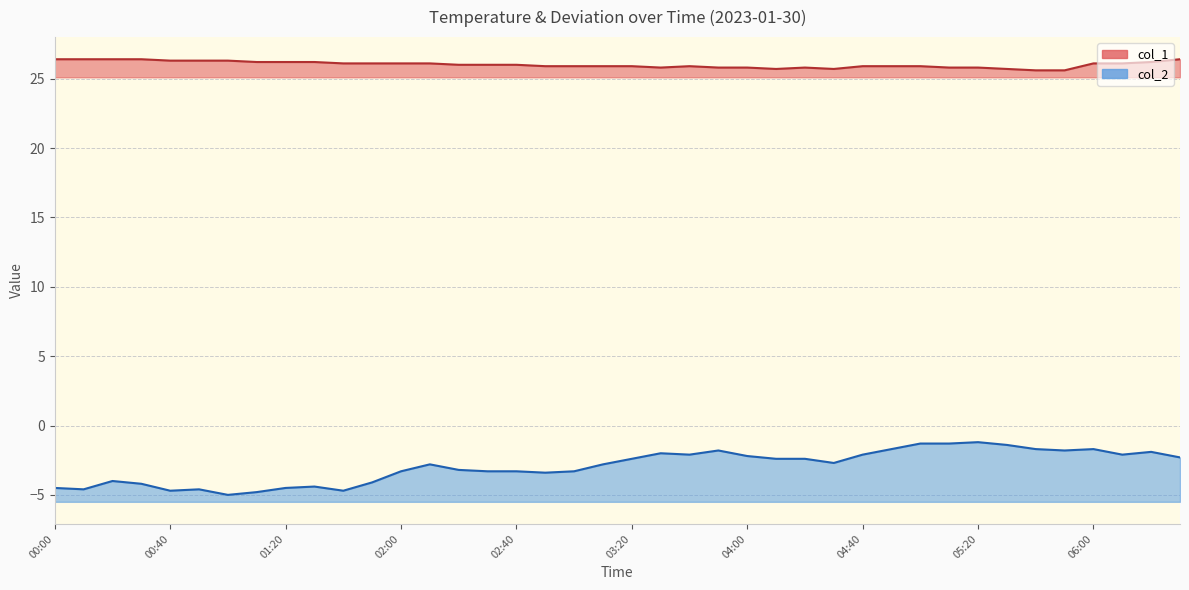

Which series has the largest total across all categories?

col_1